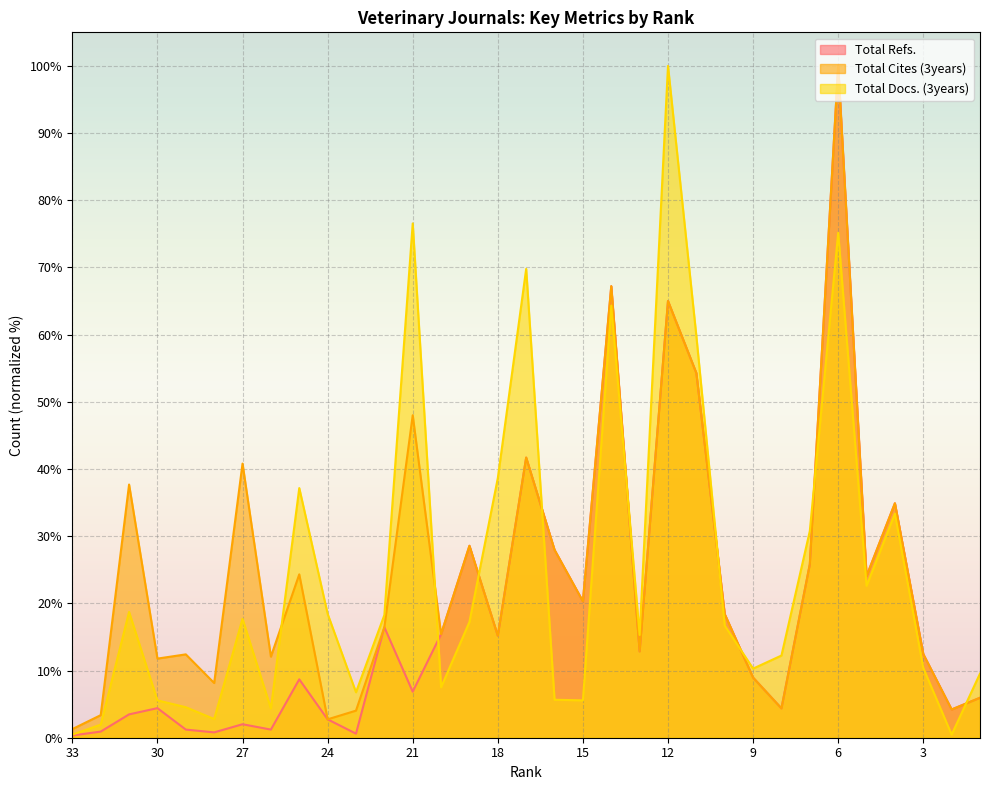

What is the maximum value for Total Cites (3years)?

100.0